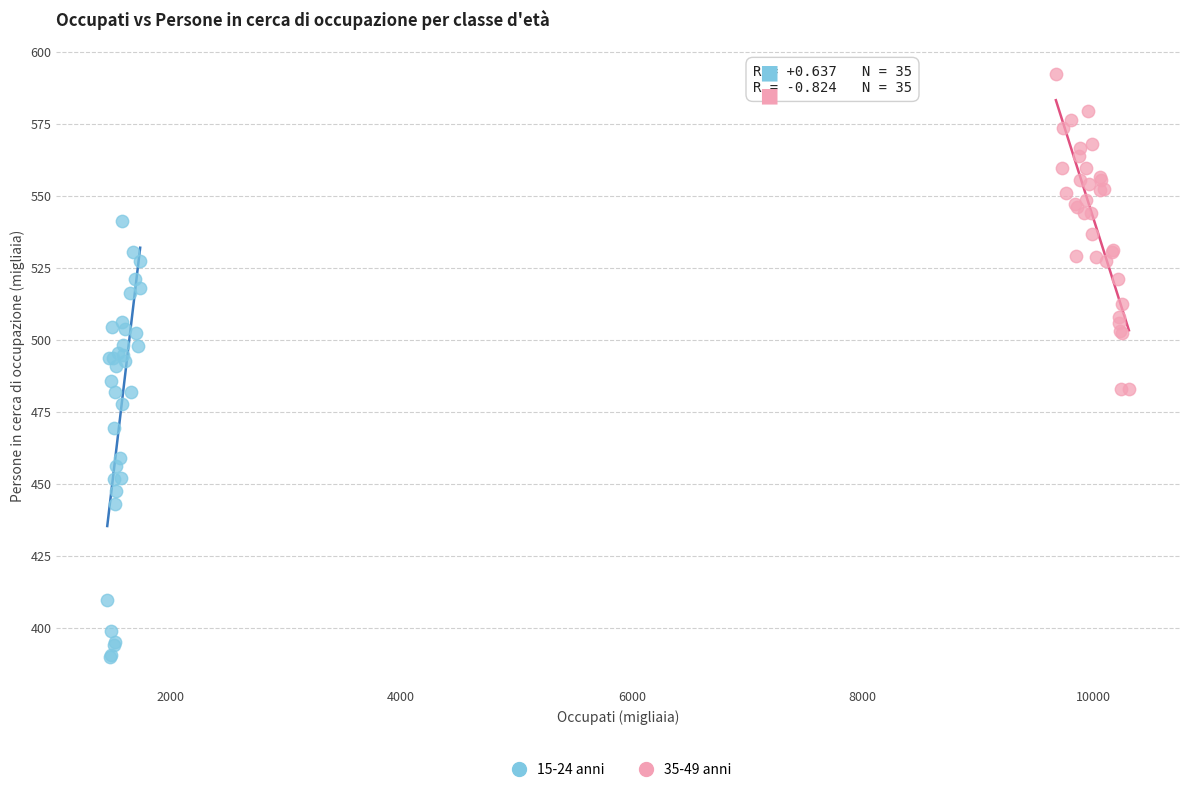

Which series reaches the minimum Y coordinate?

15-24 anni